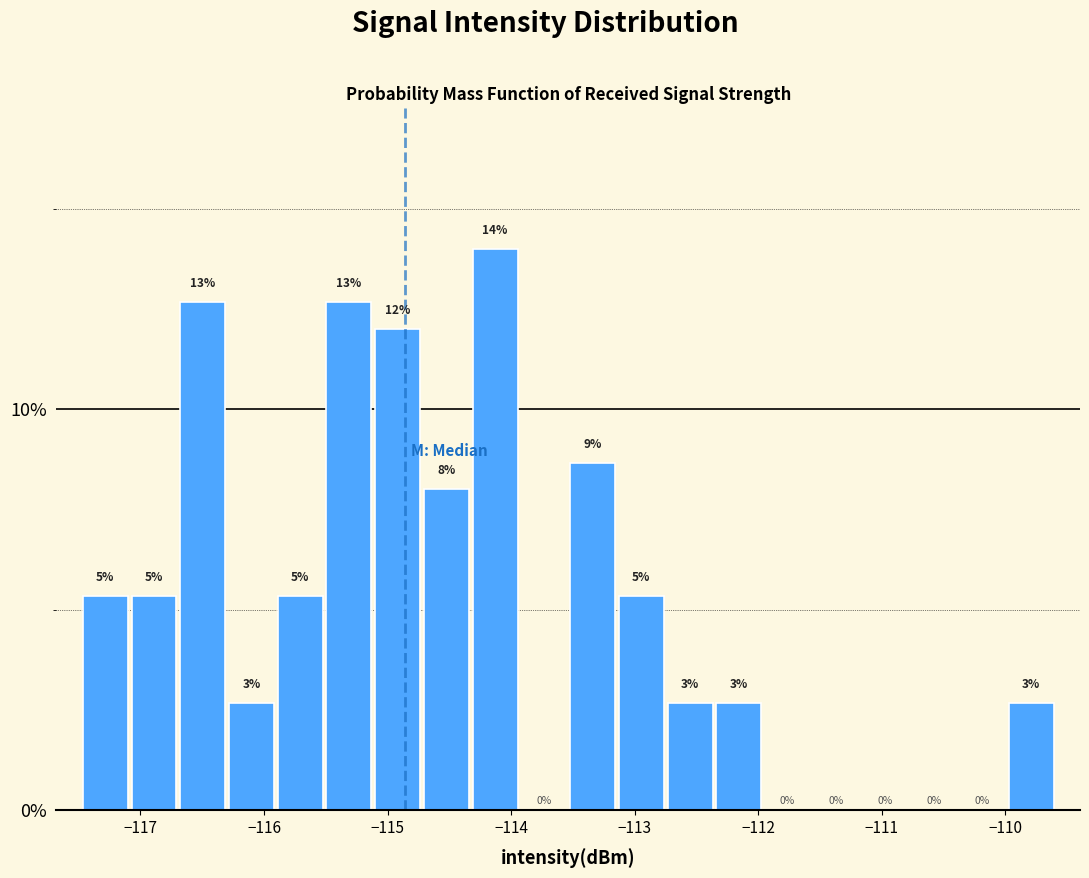

Around what value on the x-axis is the tallest bar? Give the approximate position of its centre, as read against the axis.

-114.1